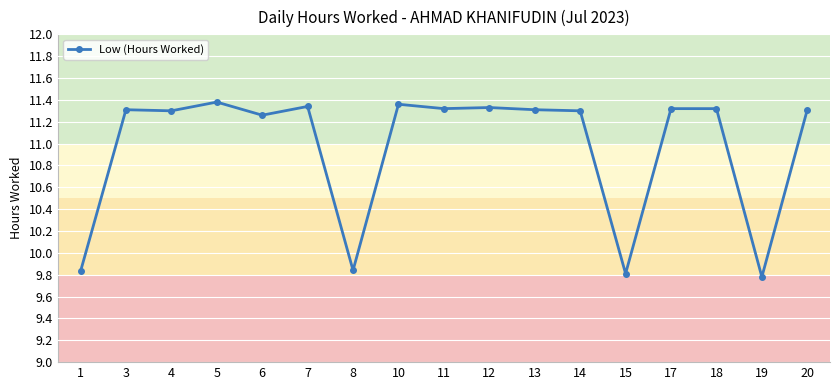

Is it true that the value at 4 is 16.6?

False